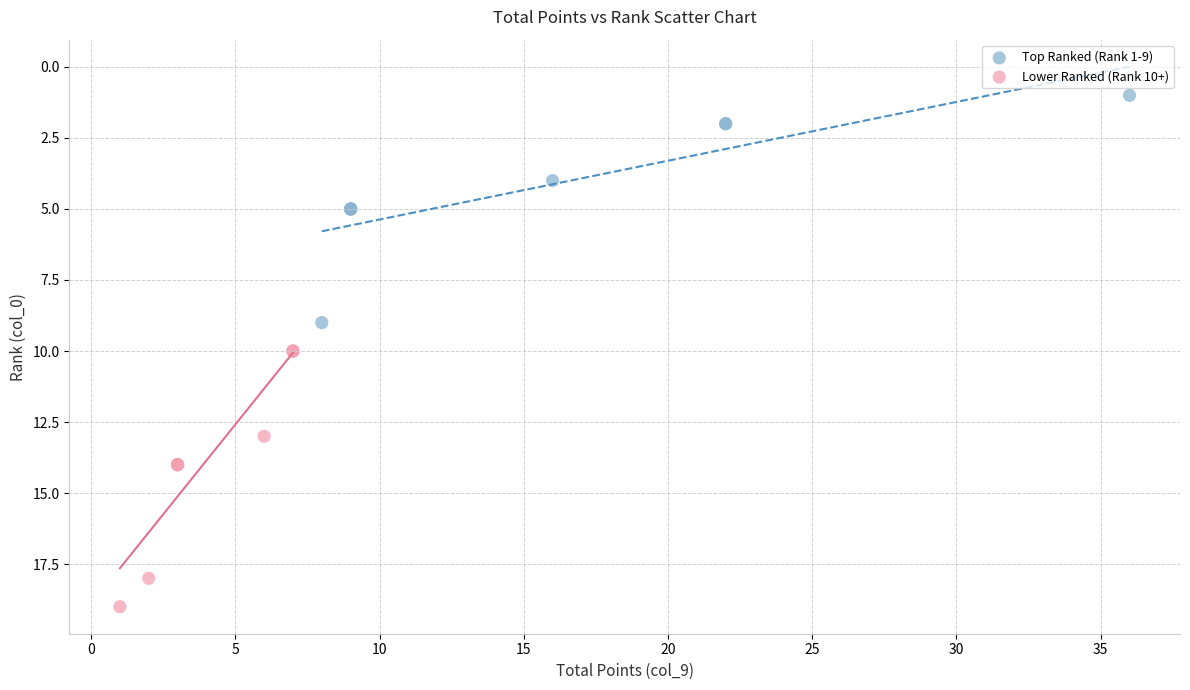

What are all the series names shown in the legend?

Top Ranked (Rank 1-9), Lower Ranked (Rank 10+)